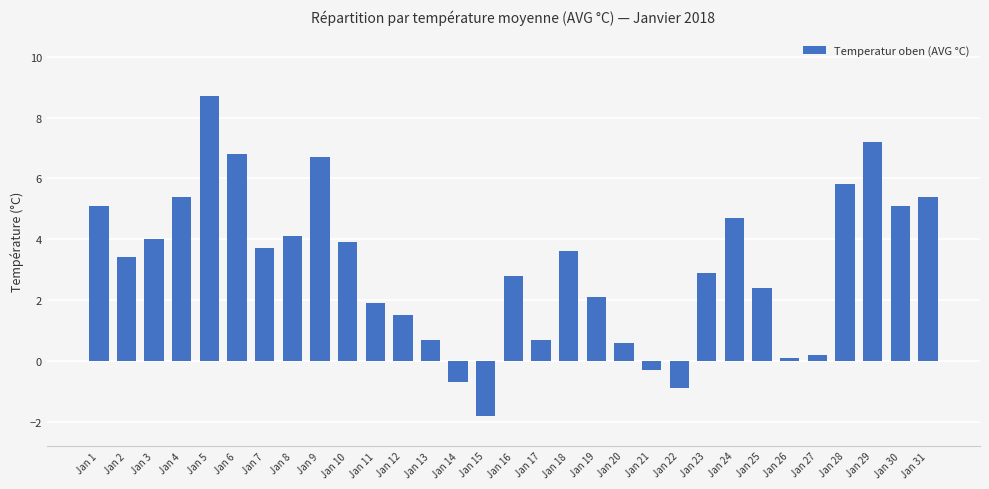

Reading left to right, what are all the values shown in this chart?

Jan 1=5.1	Jan 2=3.4	Jan 3=4.0	Jan 4=5.4	Jan 5=8.7	Jan 6=6.8	Jan 7=3.7	Jan 8=4.1	Jan 9=6.7	Jan 10=3.9	Jan 11=1.9	Jan 12=1.5	Jan 13=0.7	Jan 14=-0.7	Jan 15=-1.8	Jan 16=2.8	Jan 17=0.7	Jan 18=3.6	Jan 19=2.1	Jan 20=0.6	Jan 21=-0.3	Jan 22=-0.9	Jan 23=2.9	Jan 24=4.7	Jan 25=2.4	Jan 26=0.1	Jan 27=0.2	Jan 28=5.8	Jan 29=7.2	Jan 30=5.1	Jan 31=5.4